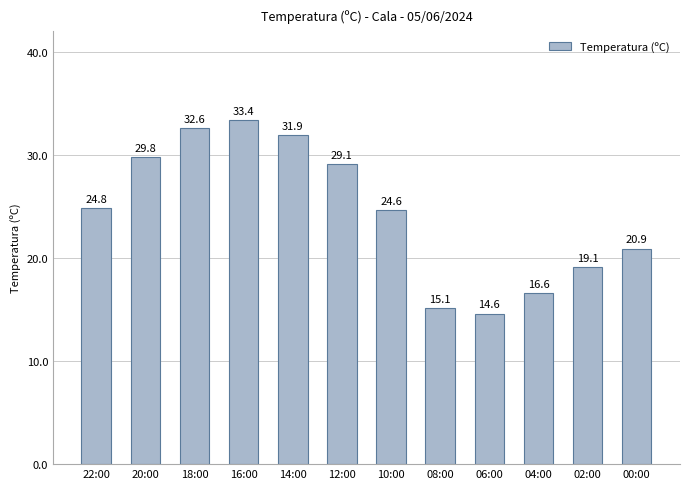

Count the number of categories in the chart.

12